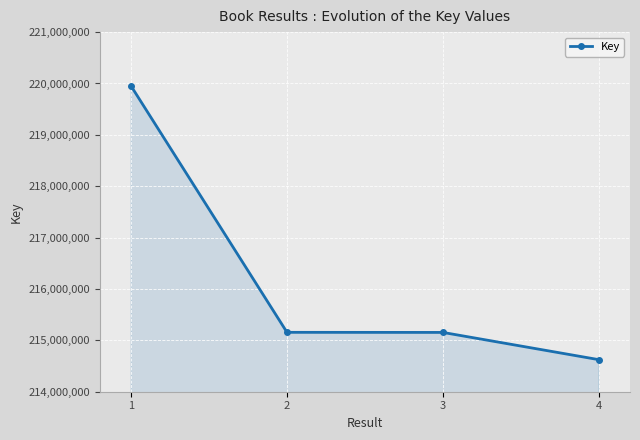

What is the difference between the maximum and minimum values?

5325812